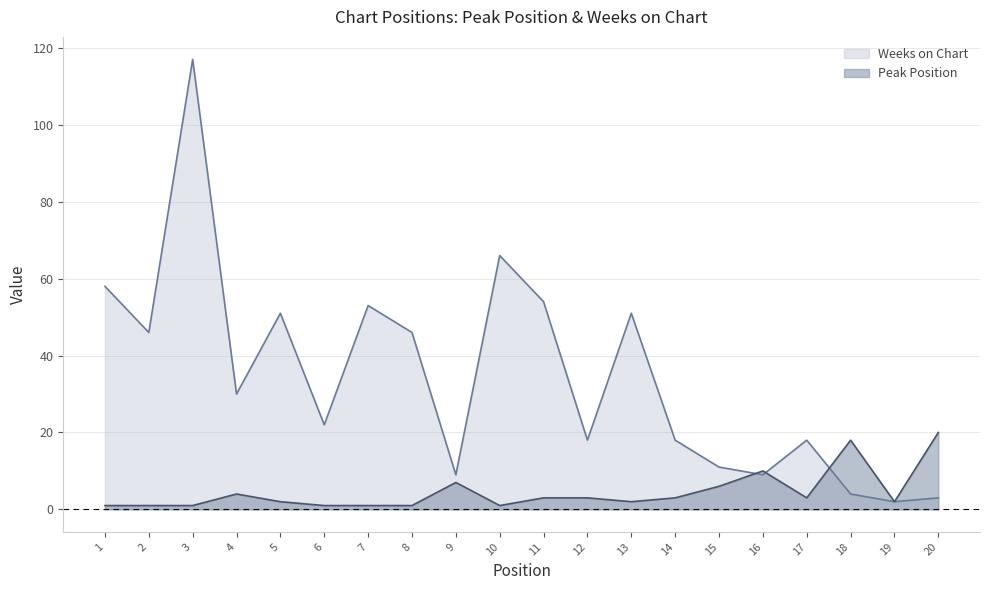

What is the total value across all series at 17?

21